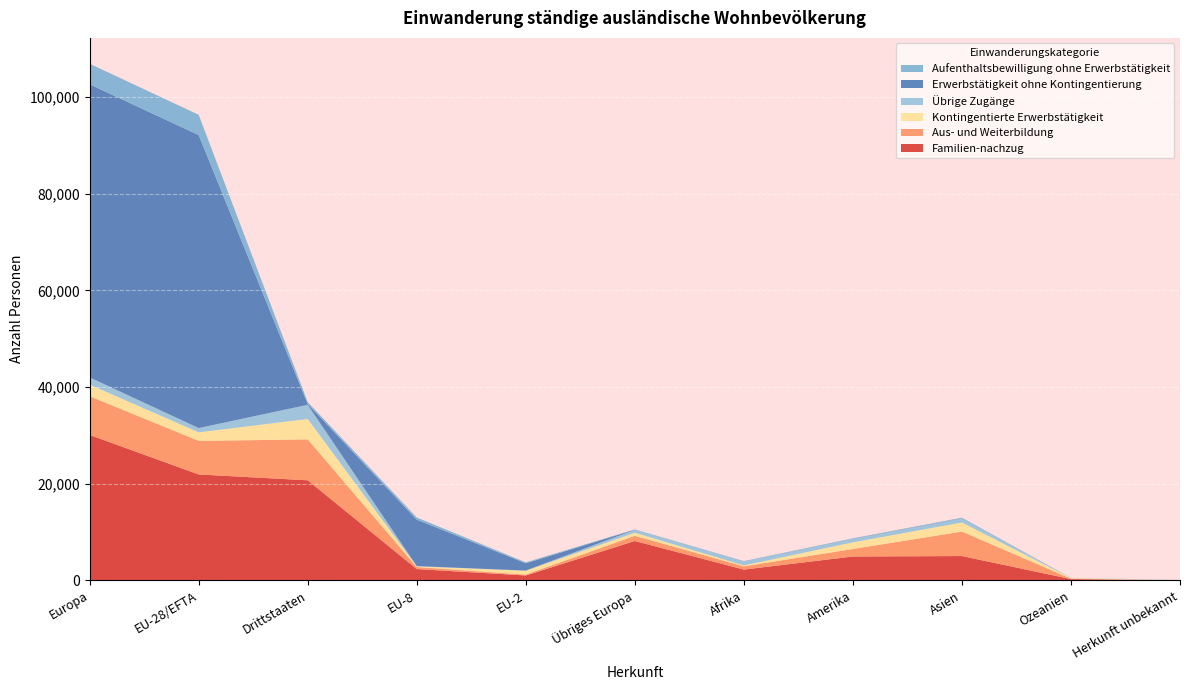

Reading right to left, what are all the values shown in this chart?

Familien-nachzug: 16	282	5047	4957	2250	8161	1032	2357	20713	21923	30084
Aus- und Weiterbildung: 14	92	5063	1549	671	1068	187	421	8457	6941	8009
Kontingentierte Erwerbstätigkeit: 2	128	1881	1378	197	639	797	138	4225	1769	2408
Übrige Zugänge: 54	12	811	670	777	606	30	55	2930	882	1488
Erwerbstätigkeit ohne Kontingentierung: 1	6	53	47	23	31	1506	9601	161	60580	60611
Aufenthaltsbewilligung ohne Erwerbstätigkeit: 3	9	130	111	84	57	198	450	394	4194	4251